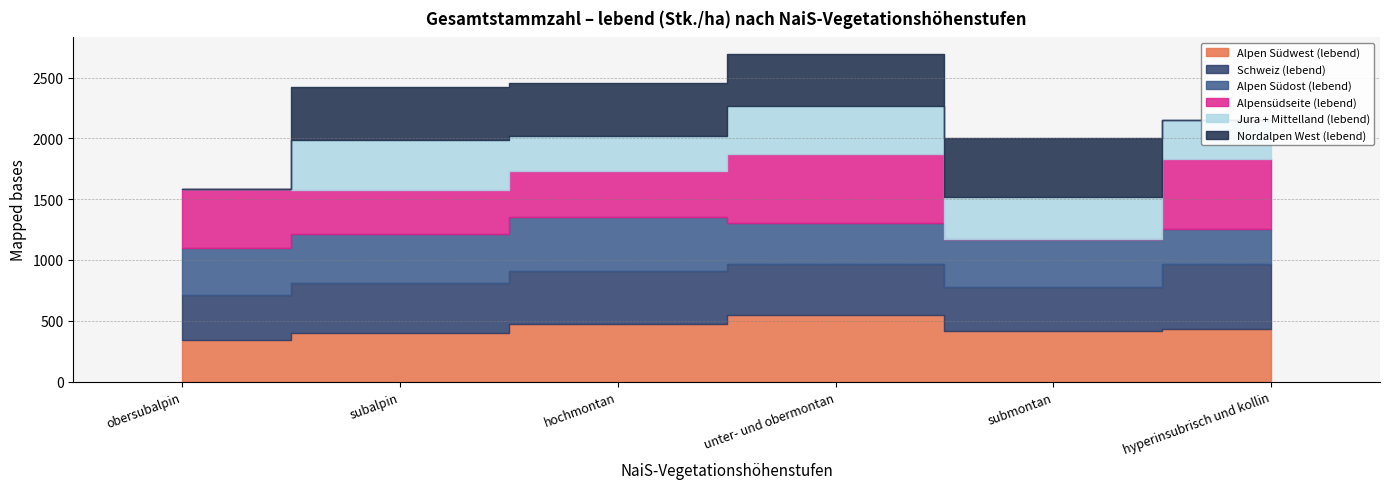

Between obersubalpin and submontan, which is larger?

submontan